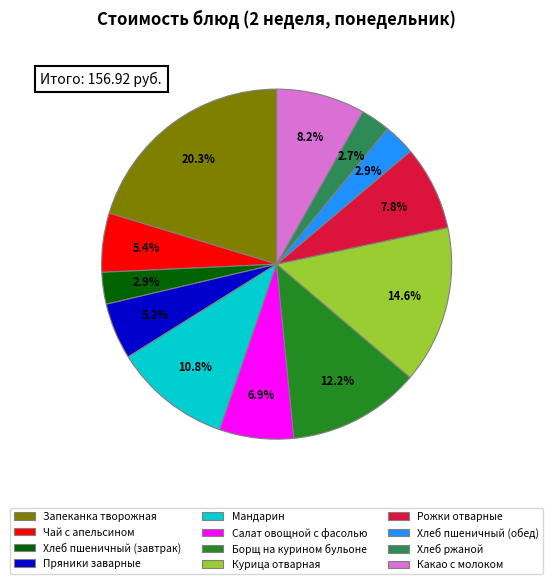

To the nearest percent, what portion does Салат овощной с фасолью represent?

7%